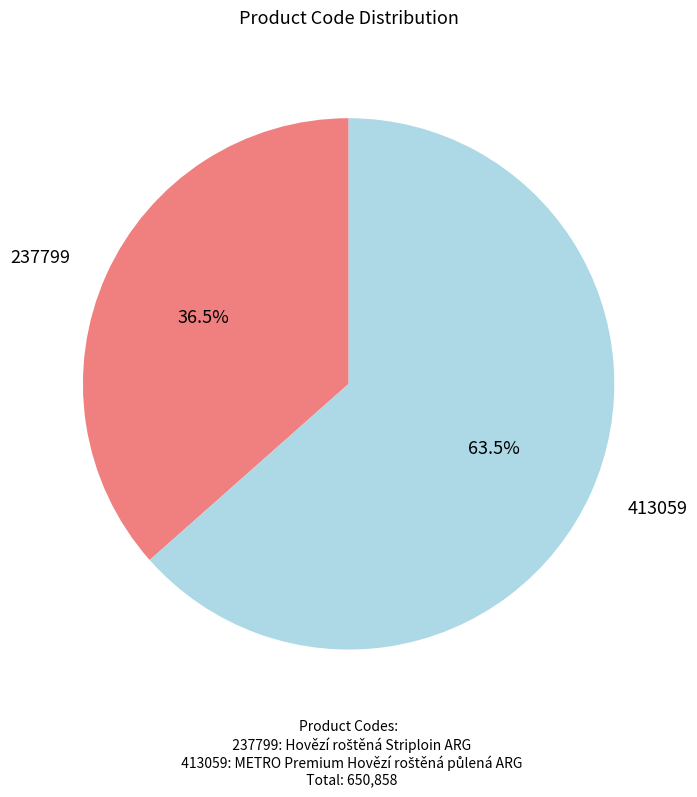

Is it true that 237799 is 22% of the pie?

False